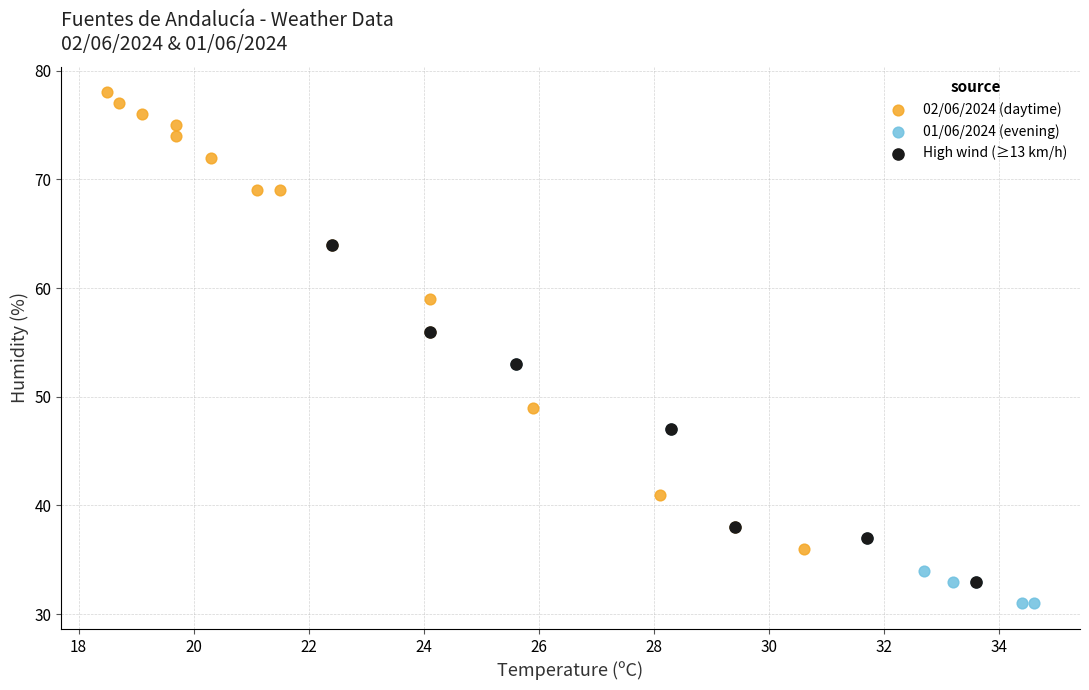

Which series has the largest Y range (max minus min)?

02/06/2024 (daytime)